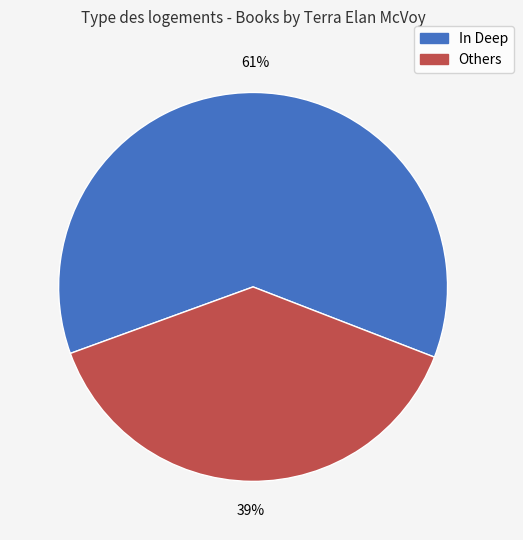

To the nearest percent, what is the average slice percentage?

50%